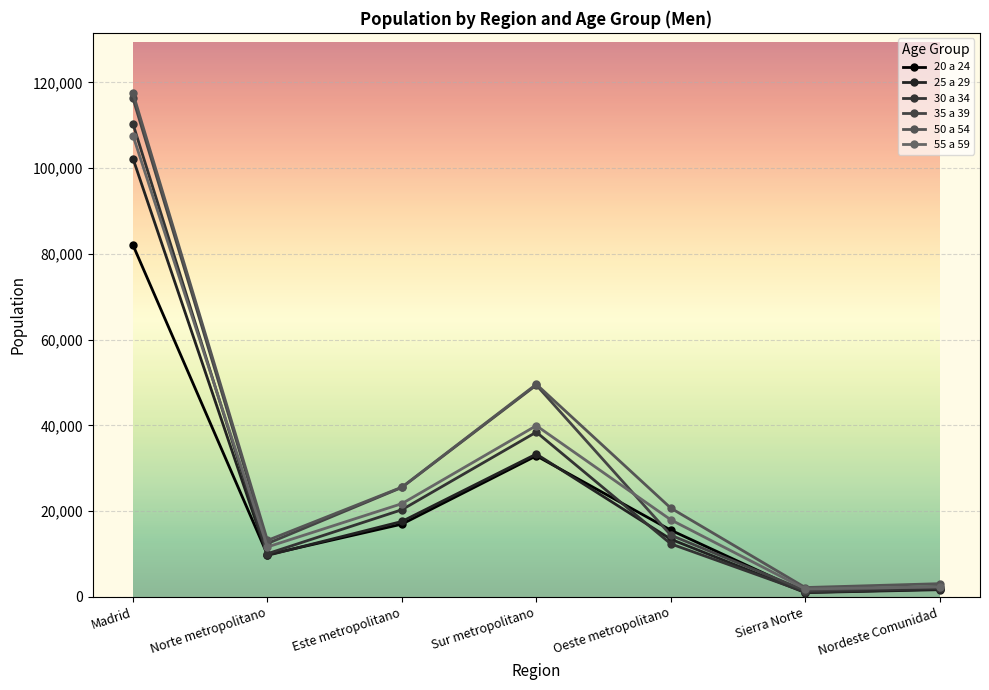

Which label corresponds to the smallest value in the chart?

Sierra Norte